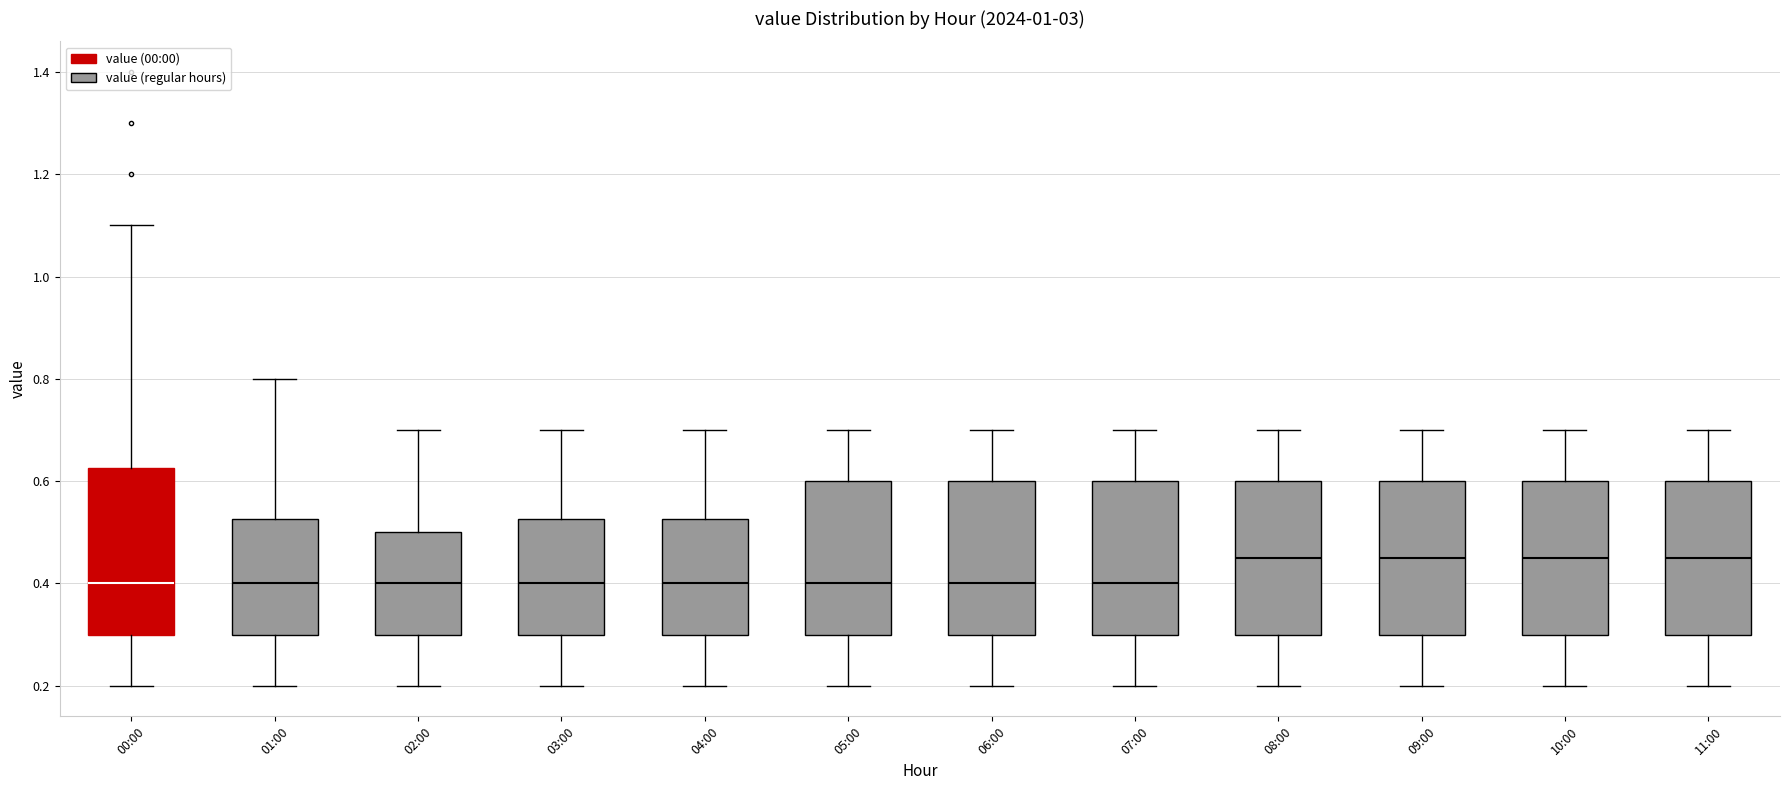

Where does the median line of the box for 11:00 sit on the y-axis? The values are not printed on the chart, so give them approximately, as read against the axis.

0.46